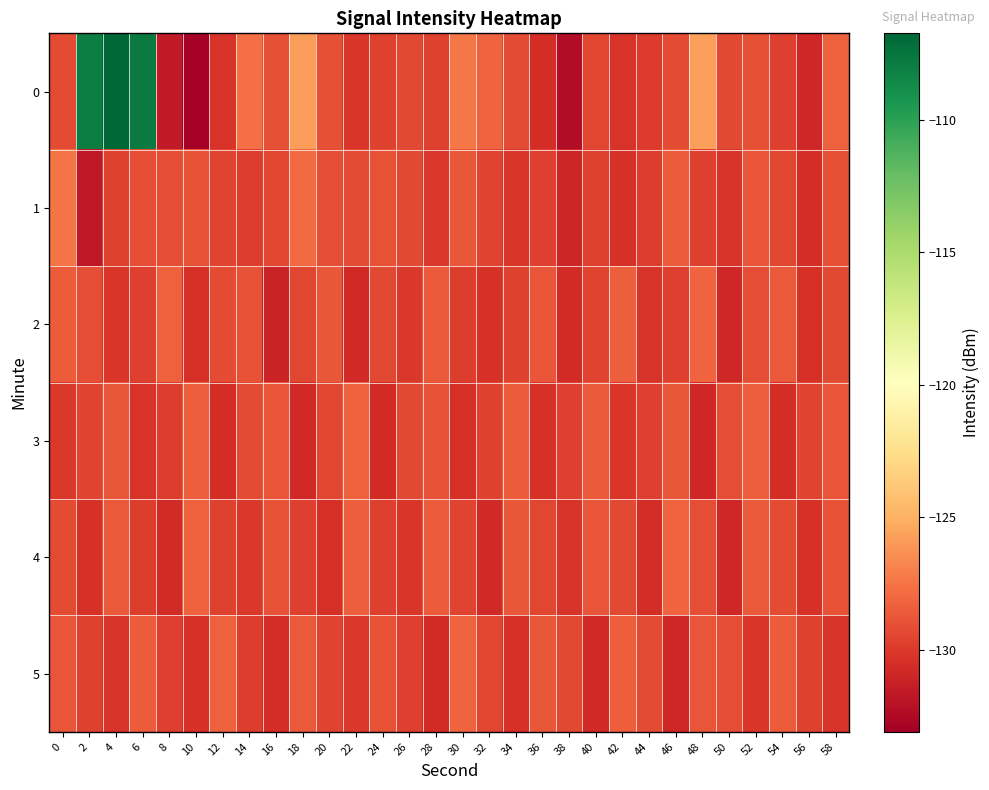

How many distinct data groups are displayed?

6